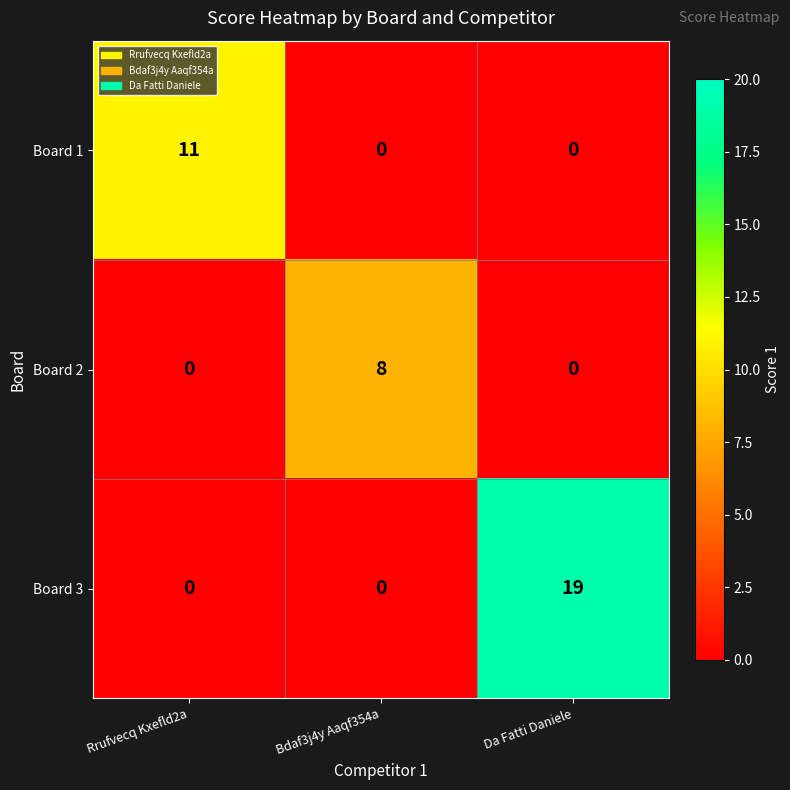

Reading right to left, list all the values displayed in this chart.

Board 1: Da Fatti Daniele=0	Bdaf3j4y Aaqf354a=0	Rrufvecq Kxefld2a=11
Board 2: Da Fatti Daniele=0	Bdaf3j4y Aaqf354a=8	Rrufvecq Kxefld2a=0
Board 3: Da Fatti Daniele=19	Bdaf3j4y Aaqf354a=0	Rrufvecq Kxefld2a=0